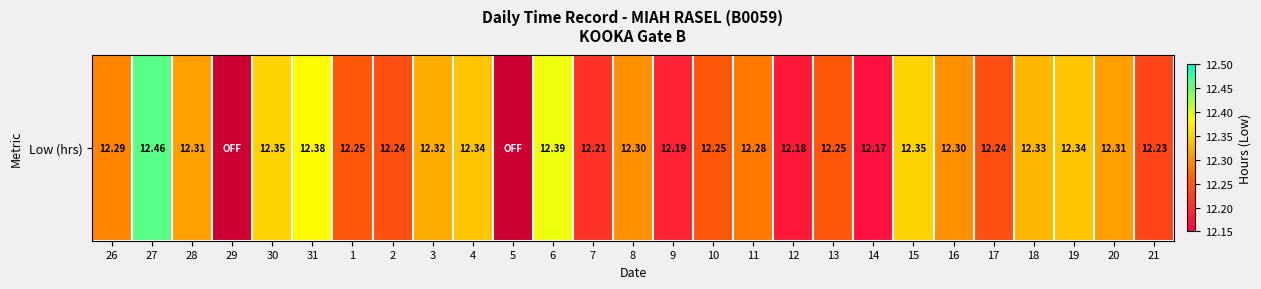

True or false: the data shows 12.2 at 9.

True